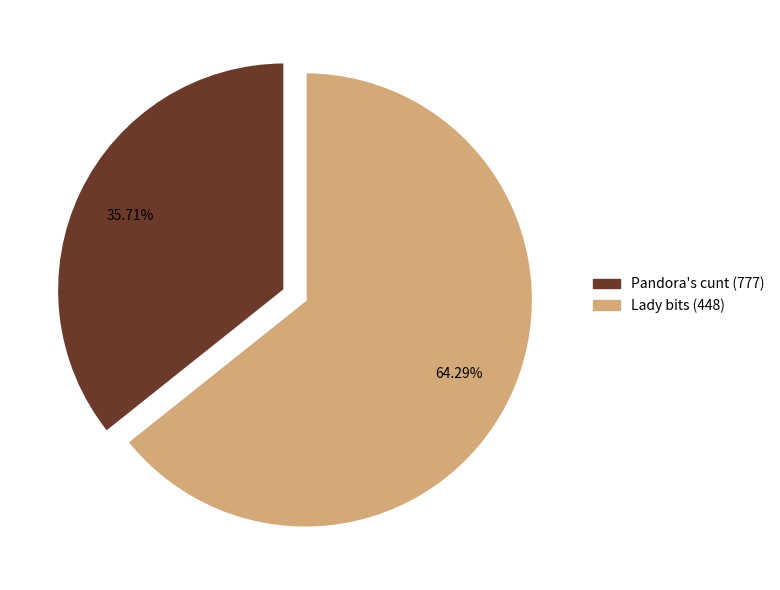

Rank the categories by value from highest to lowest.

Lady bits (448), Pandora's cunt (777)